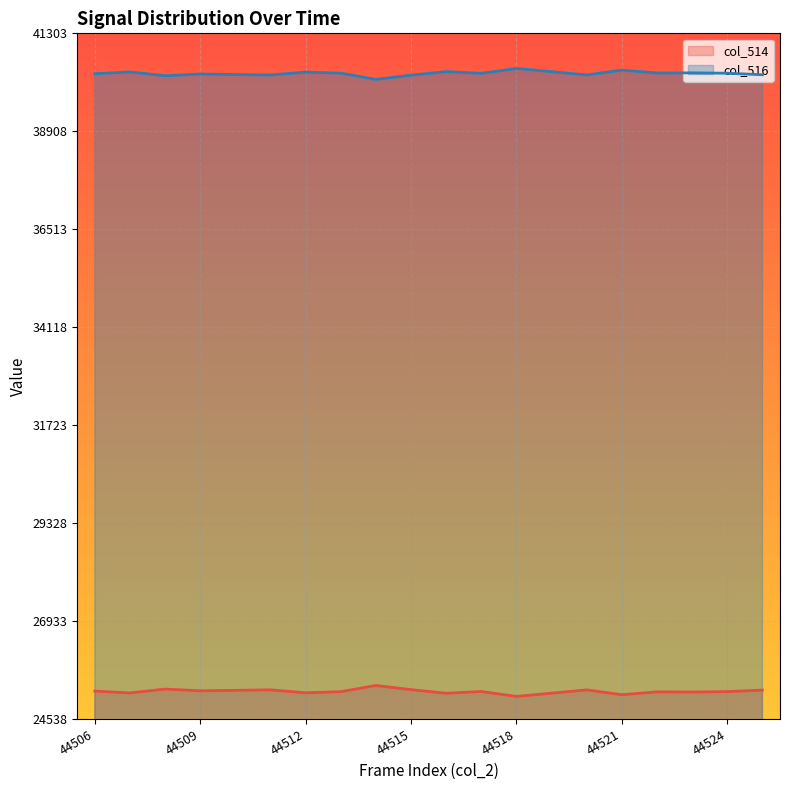

What is the difference between the col_516 values at 44512 and 44510?

60